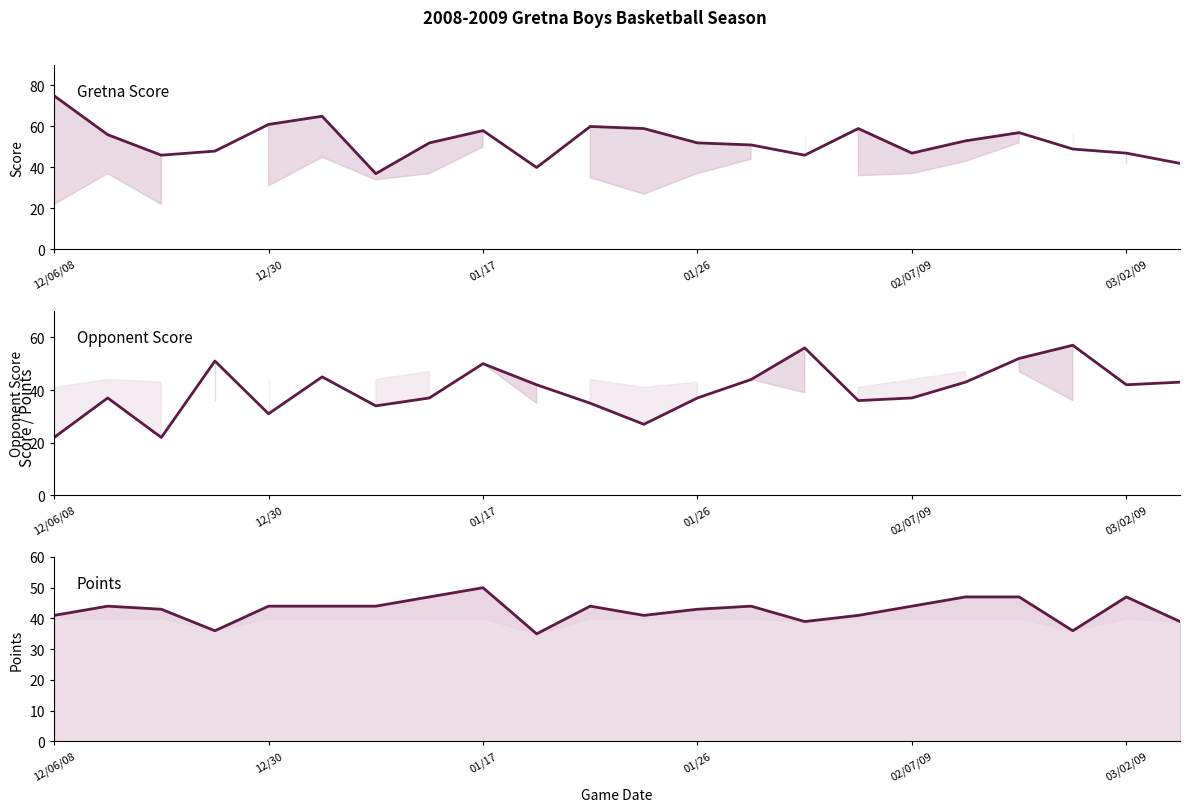

Which series has the widest spread of values?

Gretna Score